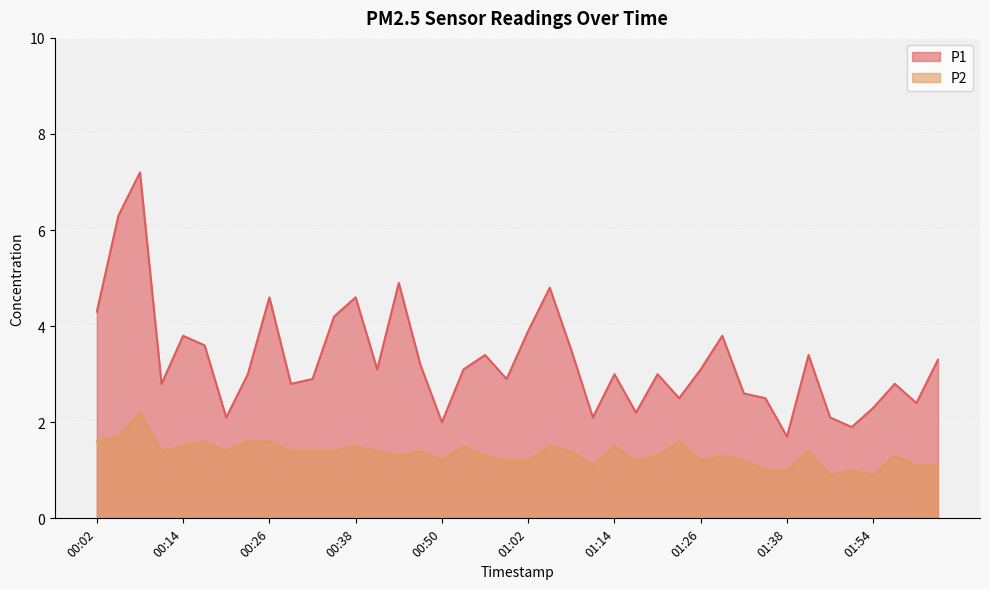

Reading left to right, what are all the values shown in this chart?

P1: 00:02=4.3	00:05=6.3	00:08=7.2	00:11=2.8	00:14=3.8	00:17=3.6	00:20=2.1	00:23=3.0	00:26=4.6	00:29=2.8	00:32=2.9	00:35=4.2	00:38=4.6	00:41=3.1	00:44=4.9	00:47=3.2	00:50=2.0	00:53=3.1	00:56=3.4	00:59=2.9	01:02=3.9	01:05=4.8	01:08=3.5	01:11=2.1	01:14=3.0	01:17=2.2	01:20=3.0	01:23=2.5	01:26=3.1	01:29=3.8	01:32=2.6	01:35=2.5	01:38=1.7	01:41=3.4	01:48=2.1	01:51=1.9	01:54=2.3	01:57=2.8	02:00=2.4	02:03=3.3
P2: 00:02=1.6	00:05=1.7	00:08=2.2	00:11=1.4	00:14=1.5	00:17=1.6	00:20=1.4	00:23=1.6	00:26=1.6	00:29=1.4	00:32=1.4	00:35=1.4	00:38=1.5	00:41=1.4	00:44=1.3	00:47=1.4	00:50=1.2	00:53=1.5	00:56=1.3	00:59=1.2	01:02=1.2	01:05=1.5	01:08=1.4	01:11=1.1	01:14=1.5	01:17=1.2	01:20=1.3	01:23=1.6	01:26=1.2	01:29=1.3	01:32=1.2	01:35=1.0	01:38=1.0	01:41=1.4	01:48=0.9	01:51=1.0	01:54=0.9	01:57=1.3	02:00=1.1	02:03=1.1